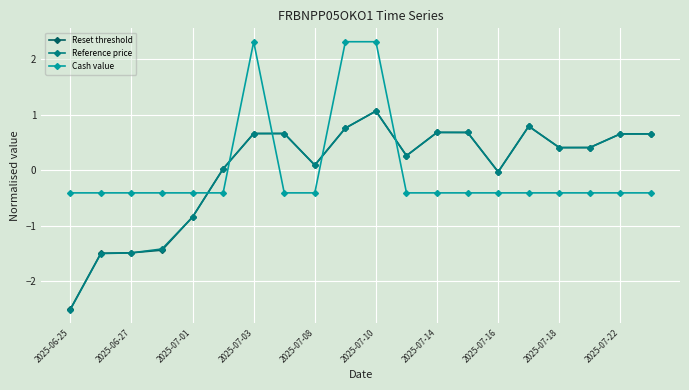

How many intersections are there between Cash value and Reset threshold?

5